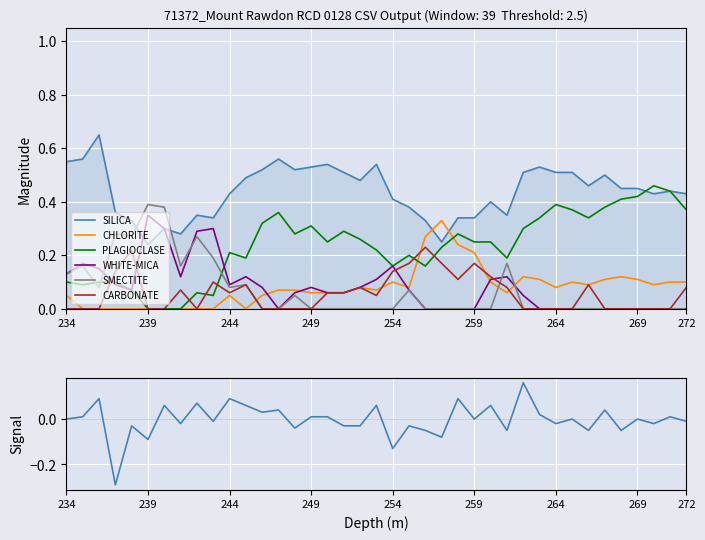

True or false: SILICA and CARBONATE intersect in this chart.

False